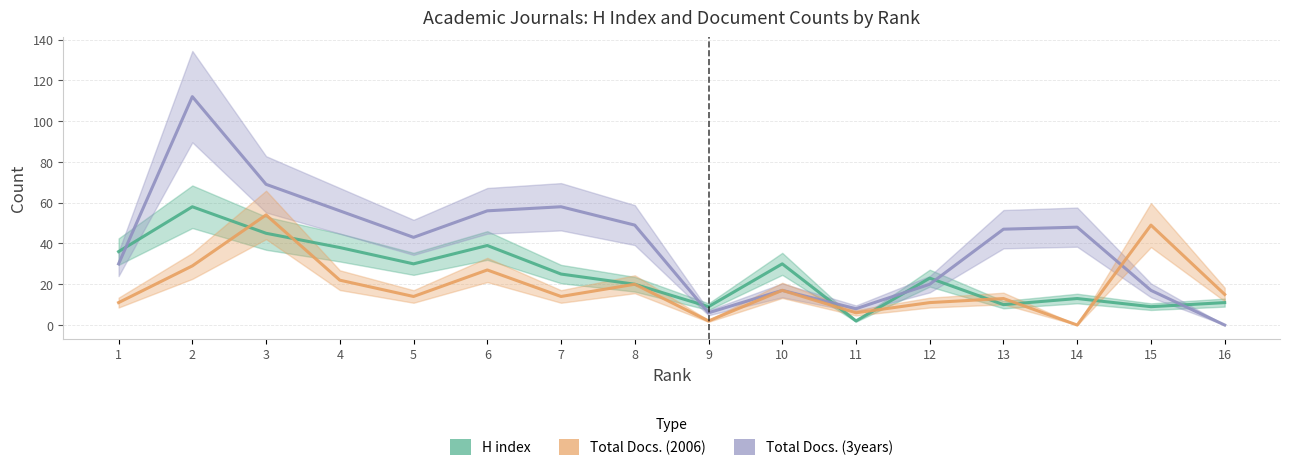

Does the chart have visible grid lines?

Yes